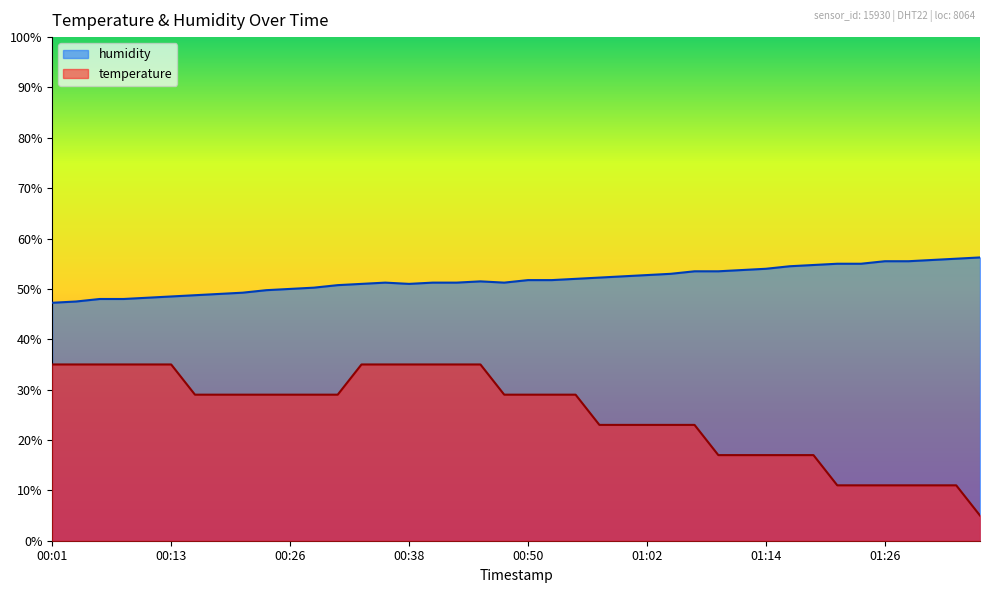

Between 00:16 and 00:33, which series saw the biggest shift?

temperature